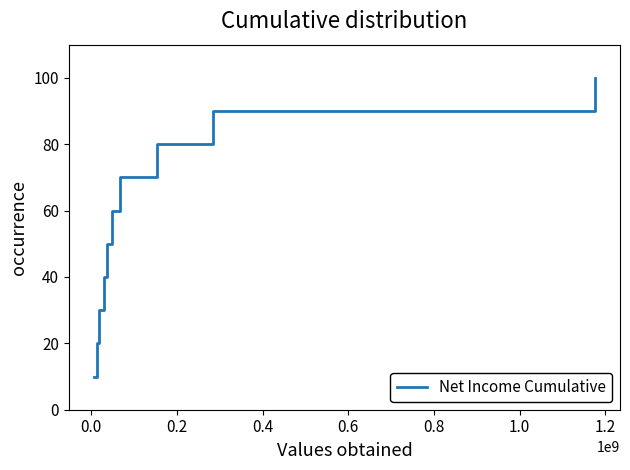

What is the greatest value displayed?

100